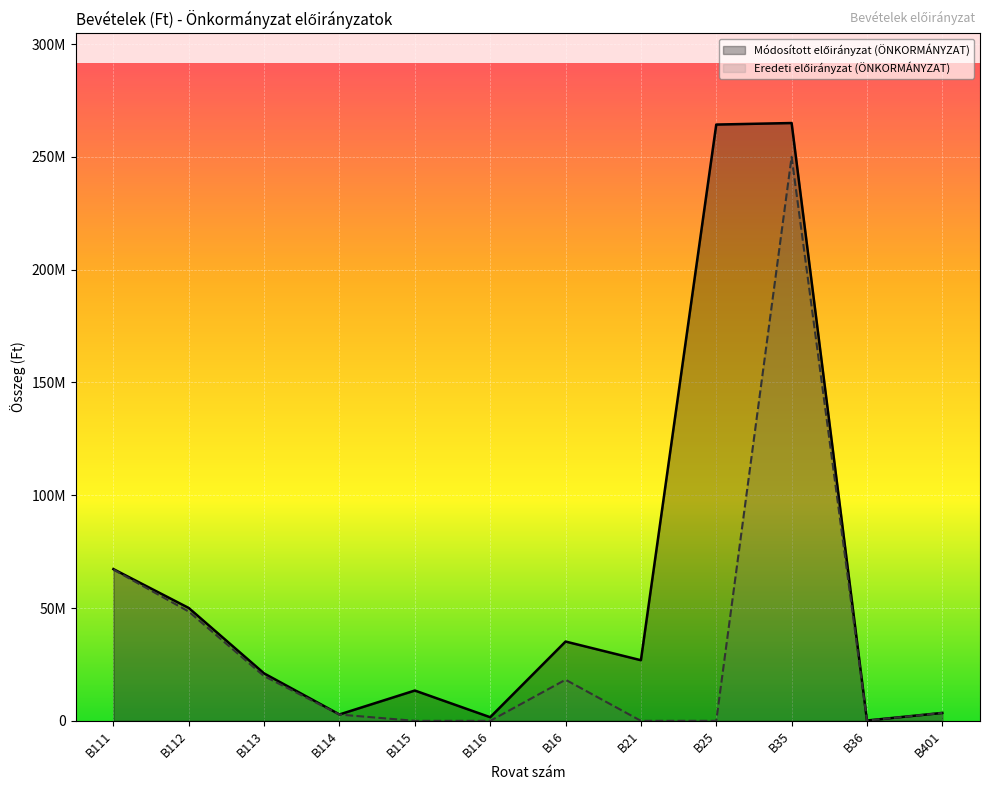

Rank the series by their average value, from lowest to highest.

Eredeti előirányzat (ÖNKORMÁNYZAT), Módosított előirányzat (ÖNKORMÁNYZAT)